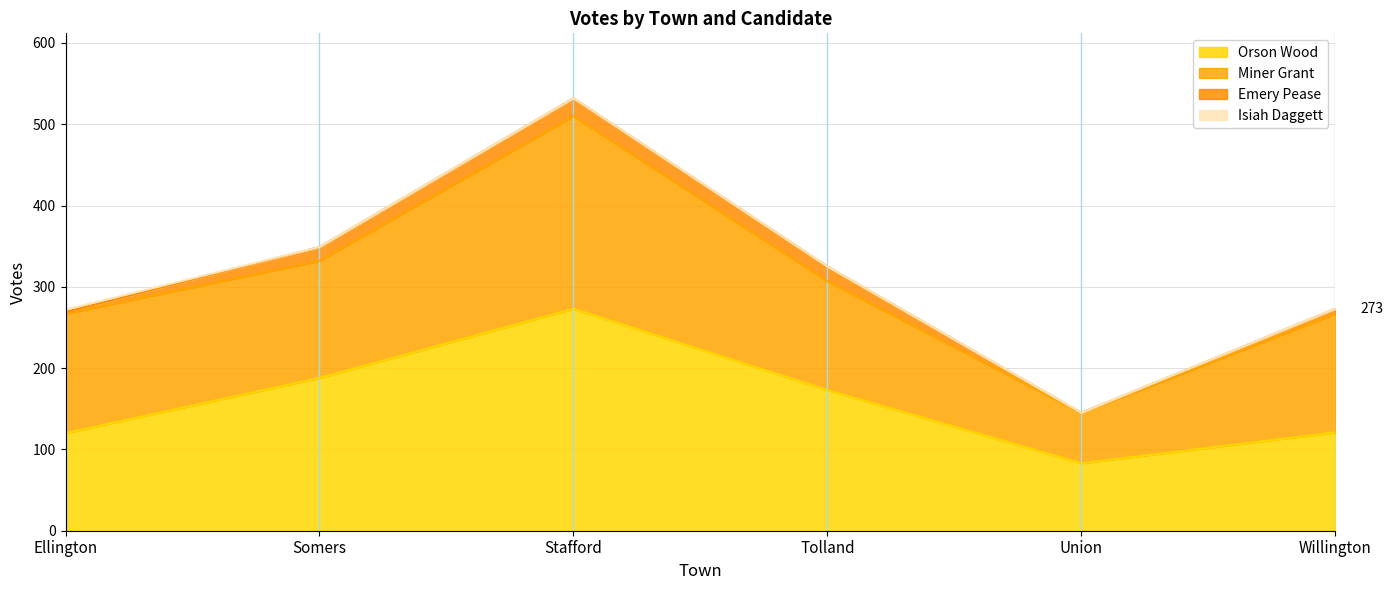

What is the label of the 6th point from the right?

Ellington